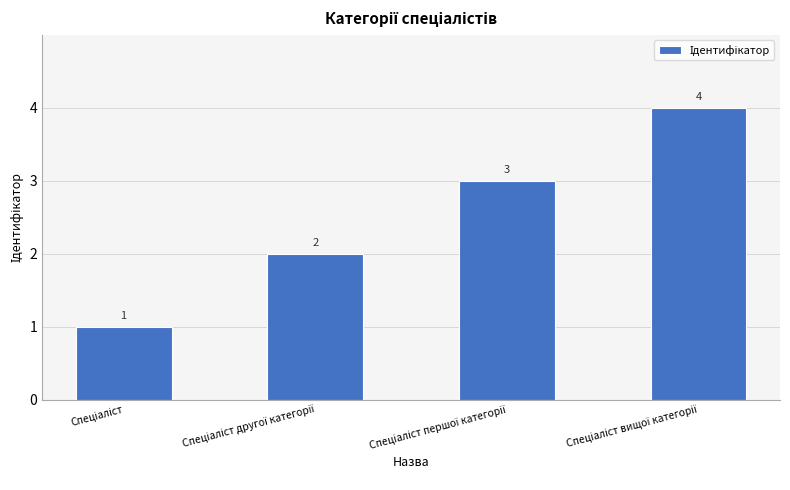

What is the sum of all values?

10